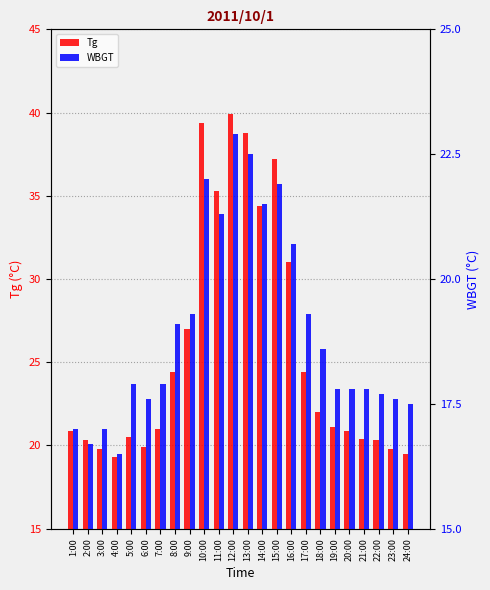

At which category is the sum across all series the highest?

12:00